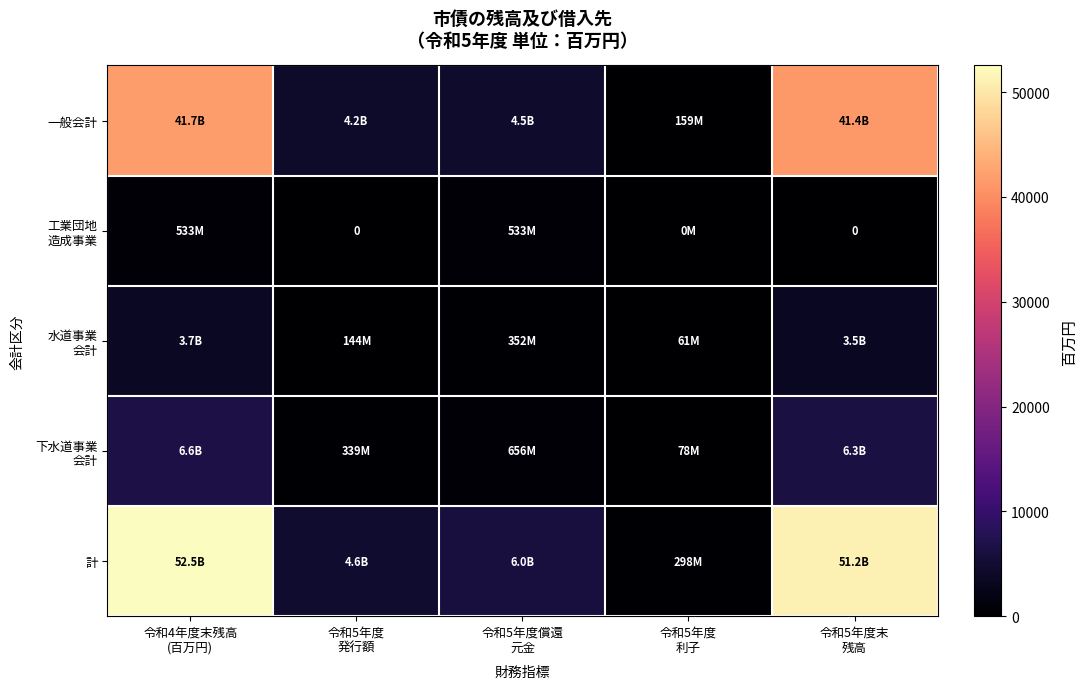

Where does the 下水道事業 会計 series first go above 655?

令和4年度末残高 (百万円)